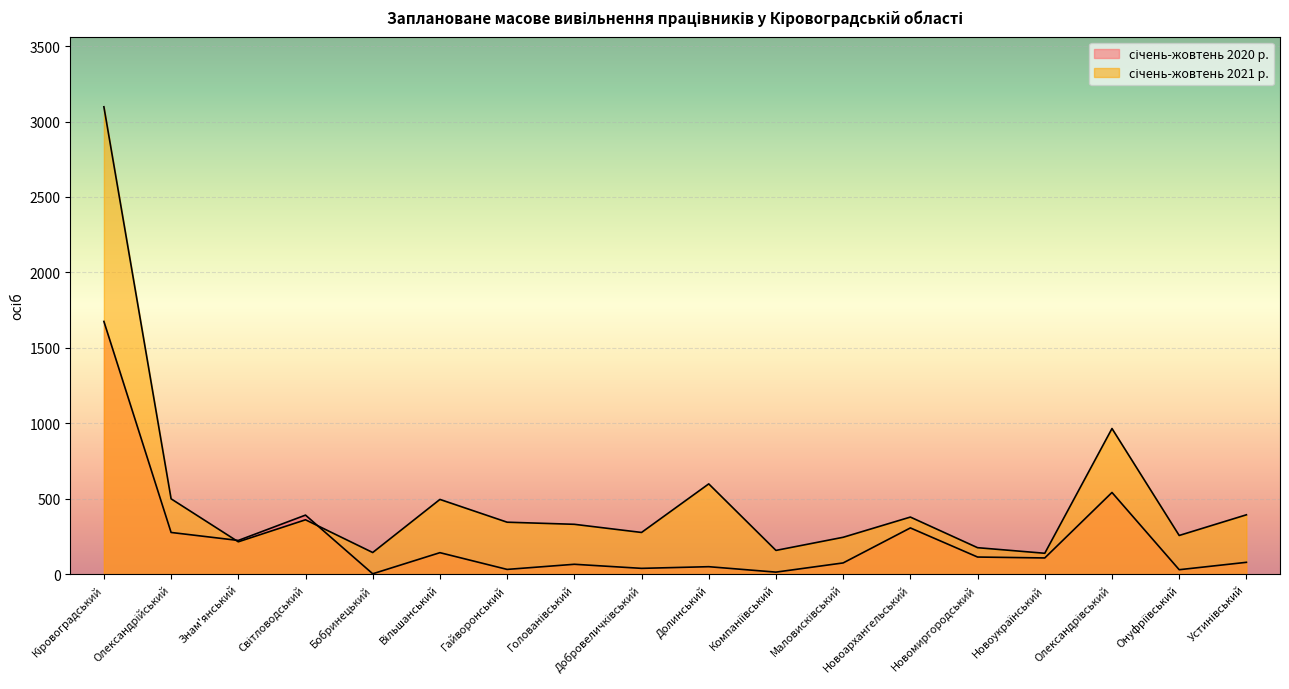

What is the value of the січень-жовтень 2020 р. point at the 6th from the left?

142